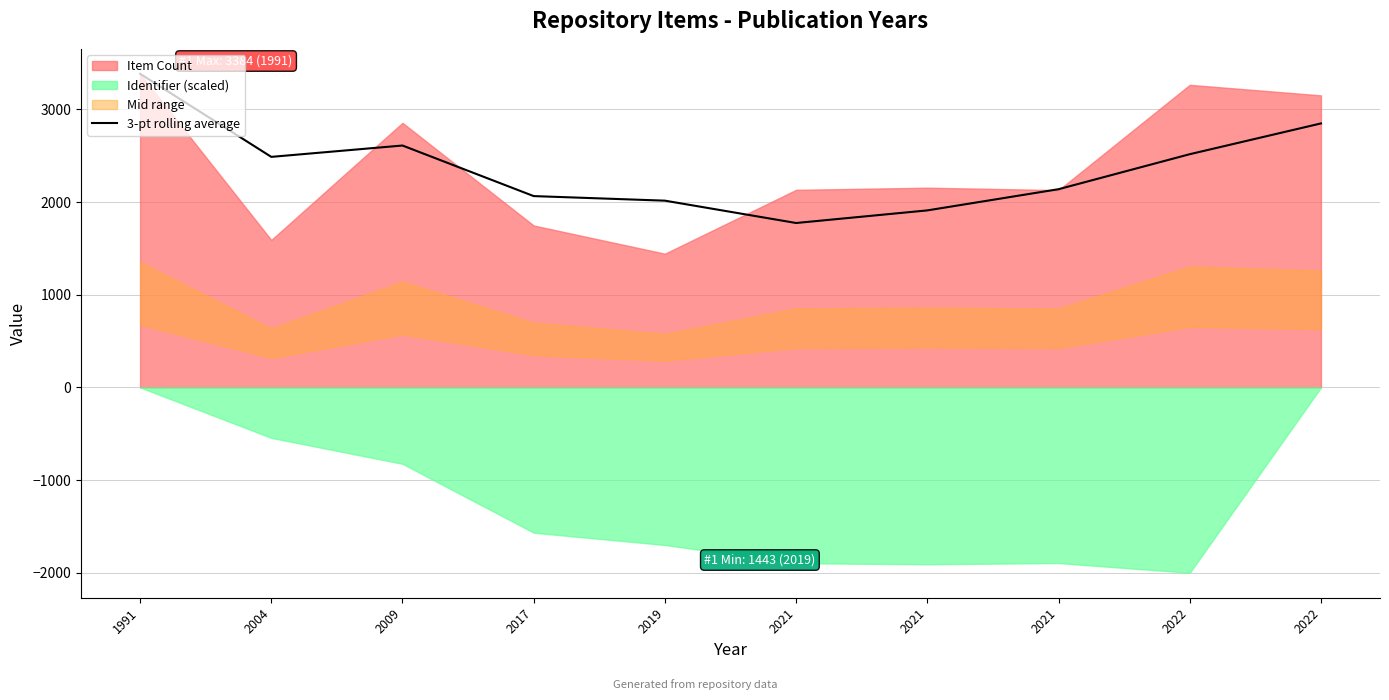

Where does the data first go above 2487?

1991